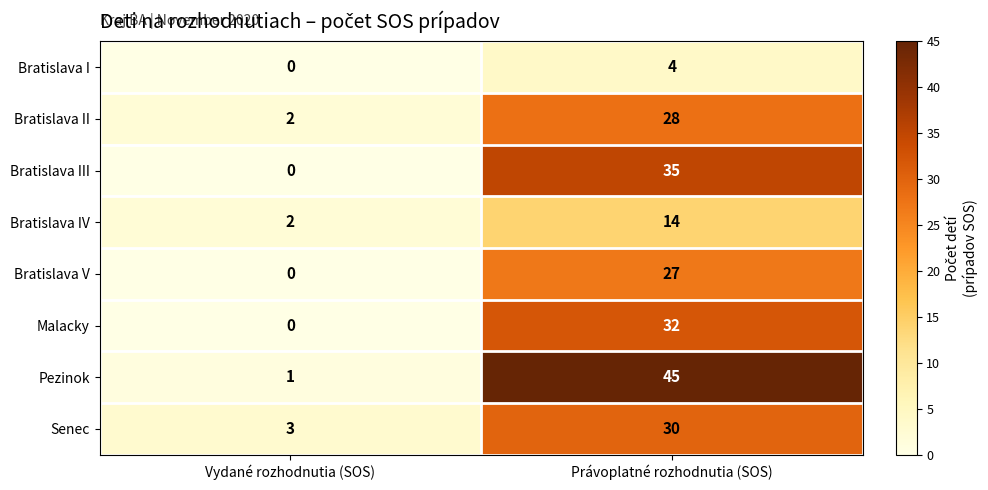

Reading left to right, extract all data points from this chart.

Bratislava I: Vydané rozhodnutia (SOS)=0	Právoplatné rozhodnutia (SOS)=4
Bratislava II: Vydané rozhodnutia (SOS)=2	Právoplatné rozhodnutia (SOS)=28
Bratislava III: Vydané rozhodnutia (SOS)=0	Právoplatné rozhodnutia (SOS)=35
Bratislava IV: Vydané rozhodnutia (SOS)=2	Právoplatné rozhodnutia (SOS)=14
Bratislava V: Vydané rozhodnutia (SOS)=0	Právoplatné rozhodnutia (SOS)=27
Malacky: Vydané rozhodnutia (SOS)=0	Právoplatné rozhodnutia (SOS)=32
Pezinok: Vydané rozhodnutia (SOS)=1	Právoplatné rozhodnutia (SOS)=45
Senec: Vydané rozhodnutia (SOS)=3	Právoplatné rozhodnutia (SOS)=30